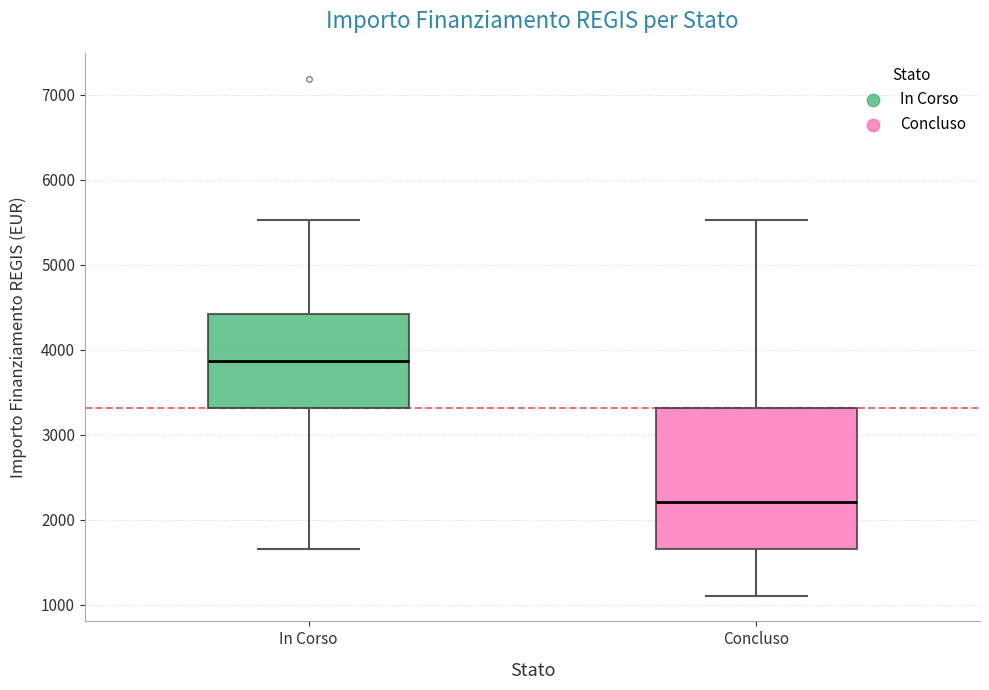

Reading left to right, read every box against the y-axis: the position of its median line, the range the box covers, and the ends of its whiskers. The values are not printed on the chart, so give them approximately, as read against the axis.

In Corso: median 3900, box 3300 to 4400, whiskers 1700 to 5500
Concluso: median 2200, box 1700 to 3300, whiskers 1100 to 5500